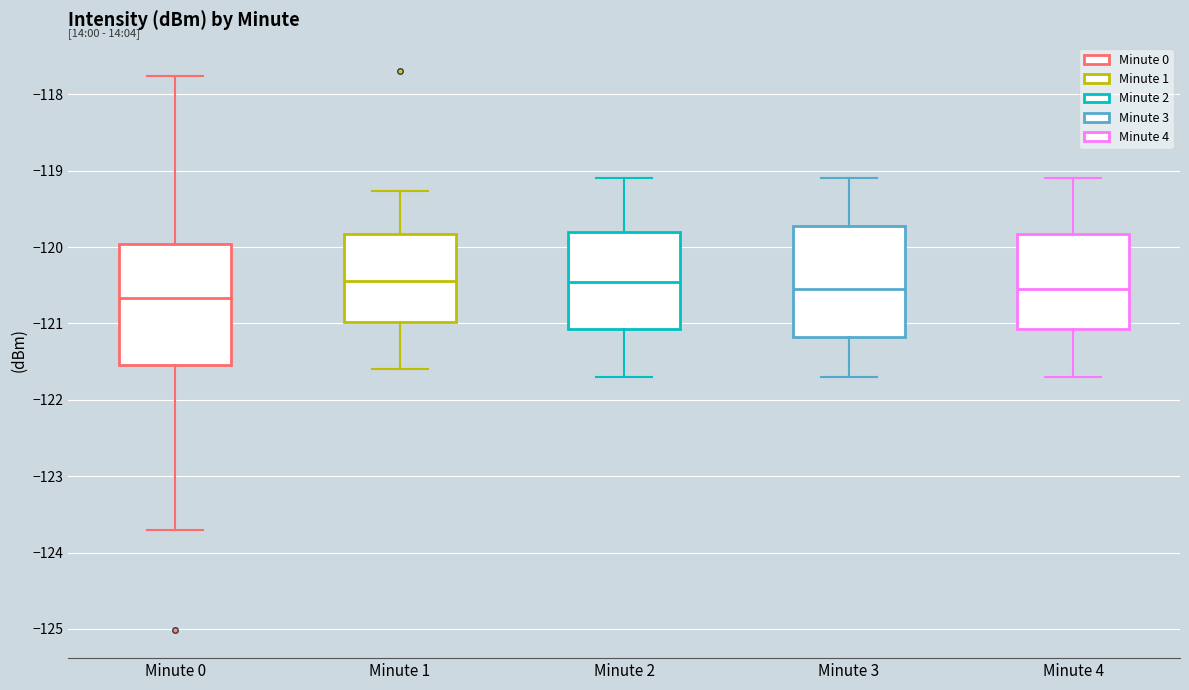

Reading left to right, transcribe this box plot: for each box, give where its median line is, the range the box spans, and where its two whiskers end, as read against the y-axis. The values are not printed on the chart, so give them approximately, as read against the axis.

Minute 0: median -120.7, box -121.5 to -120.0, whiskers -123.7 to -117.8
Minute 1: median -120.4, box -121.0 to -119.8, whiskers -121.6 to -119.3
Minute 2: median -120.4, box -121.1 to -119.8, whiskers -121.7 to -119.1
Minute 3: median -120.5, box -121.2 to -119.7, whiskers -121.7 to -119.1
Minute 4: median -120.5, box -121.1 to -119.8, whiskers -121.7 to -119.1